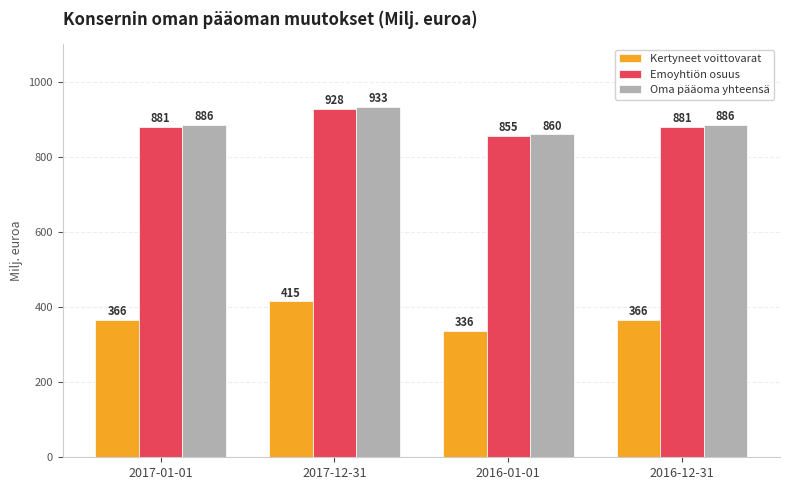

What is the label of the 4th bar from the right?

2017-01-01